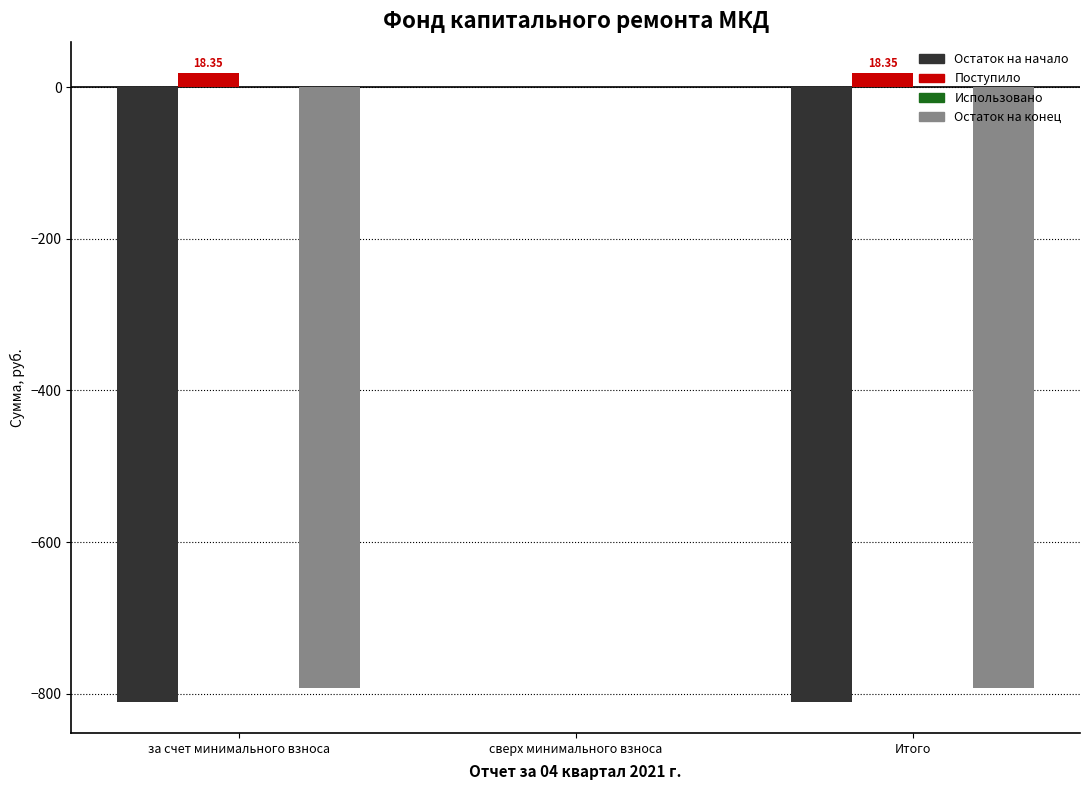

At which label does Остаток на конец first exceed -792?

сверх минимального взноса